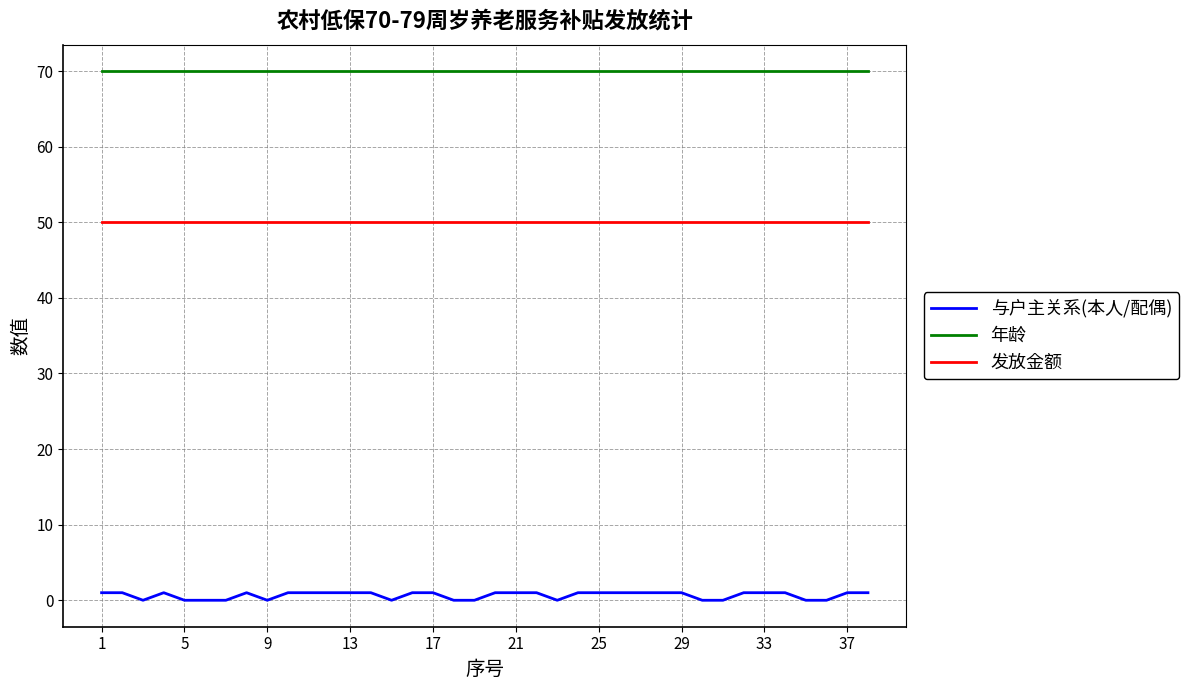

Rank the series by their maximum value, from lowest to highest.

与户主关系(本人/配偶), 发放金额, 年龄